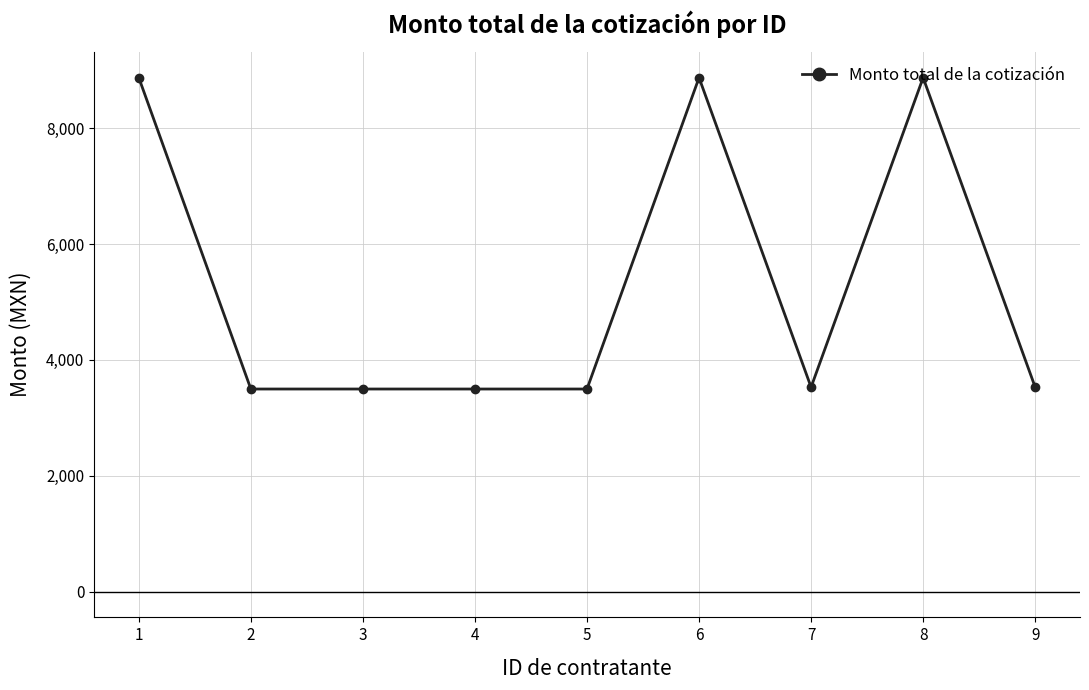

What is the sum of all values?

47665.8